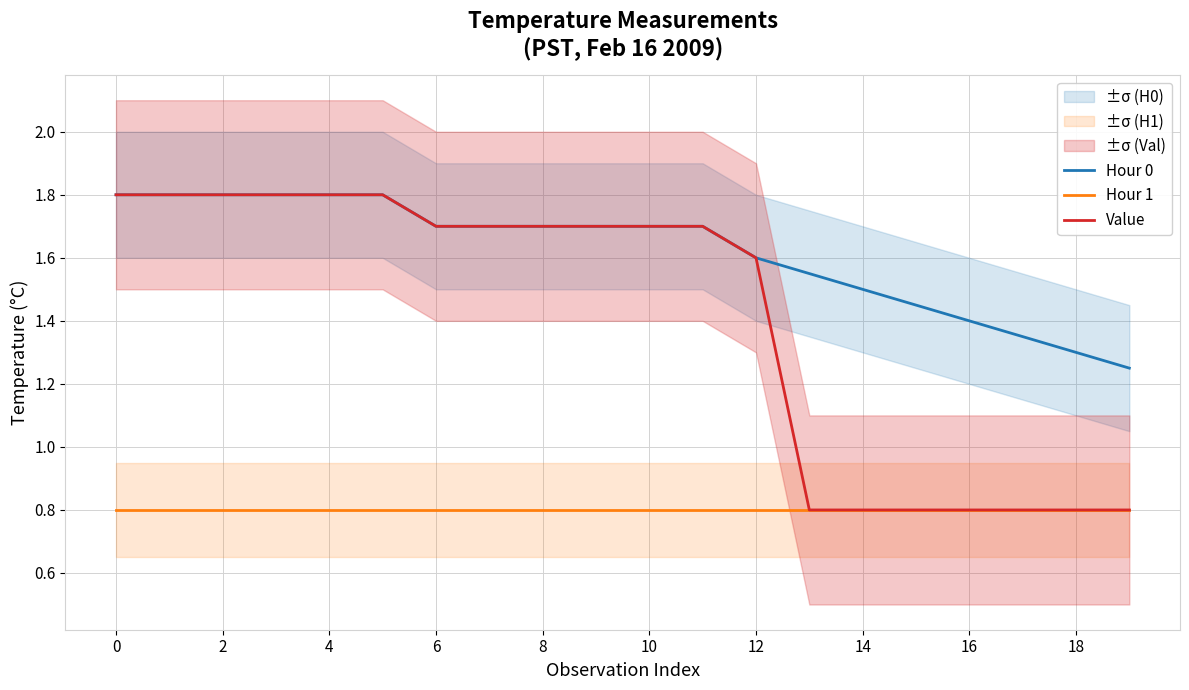

What are all the series names shown in the legend?

Hour 0, Hour 1, Value